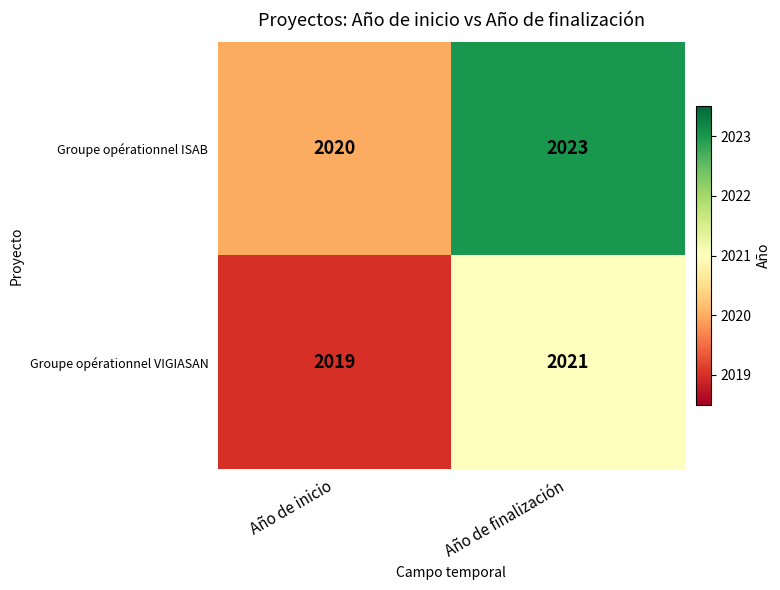

Which series has the largest range (max minus min)?

Groupe opérationnel ISAB